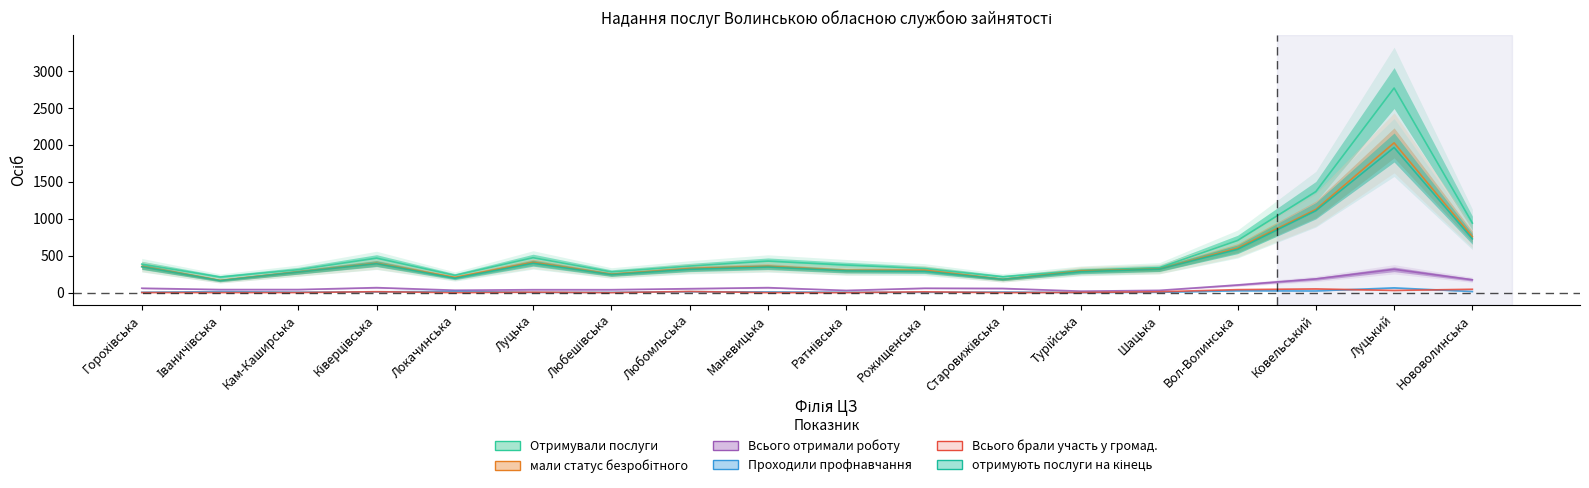

Which series has the largest range (max minus min)?

Отримували послуги